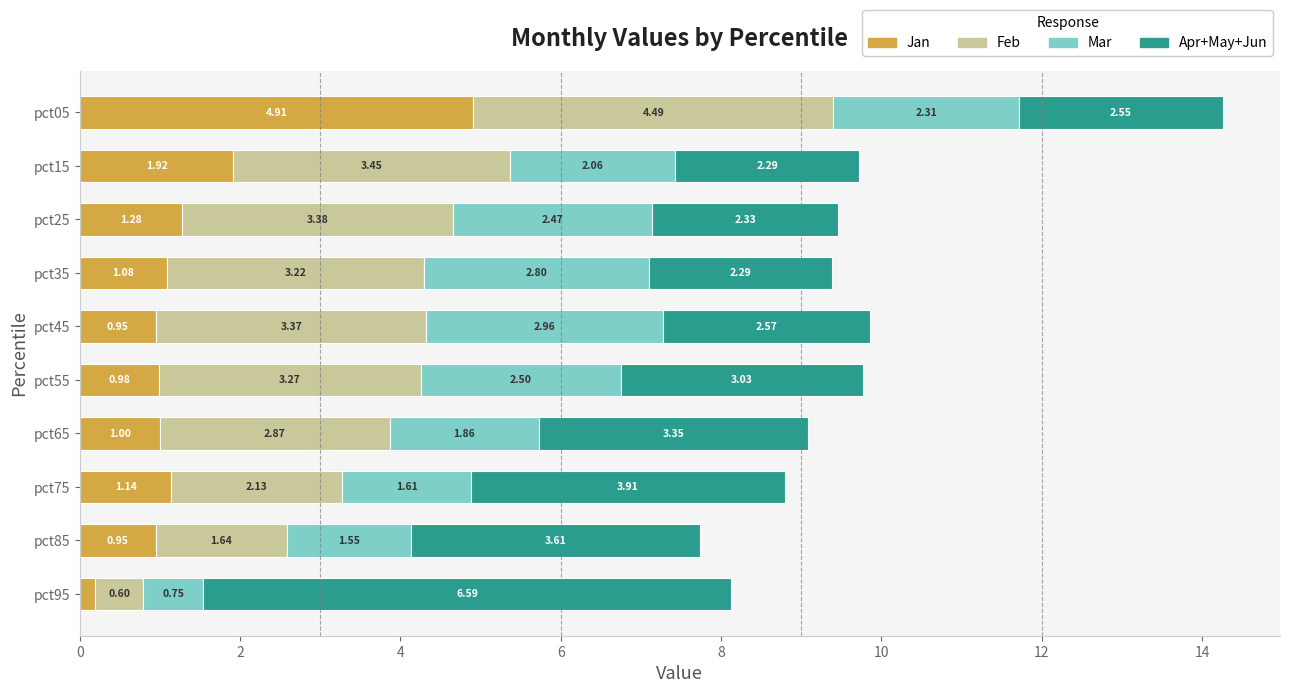

What is the total value across all series at pct15?

9.7